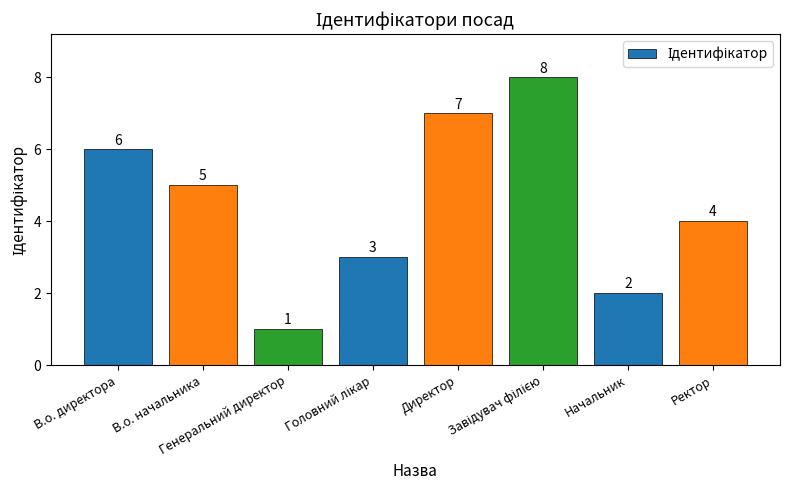

Read the value at Генеральний директор.

1